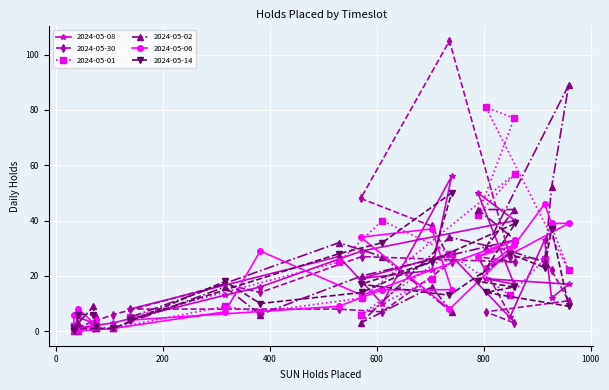

How many values in the 2024-05-14 series are below 16?

12